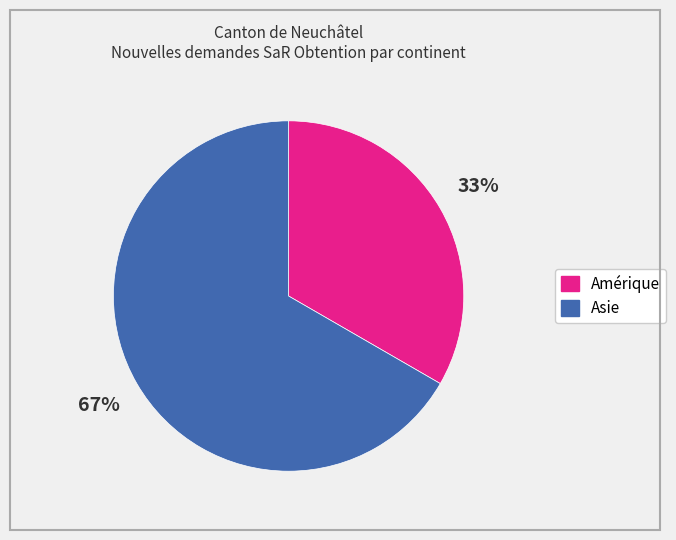

Is there any slice that represents more than half of the pie?

Yes